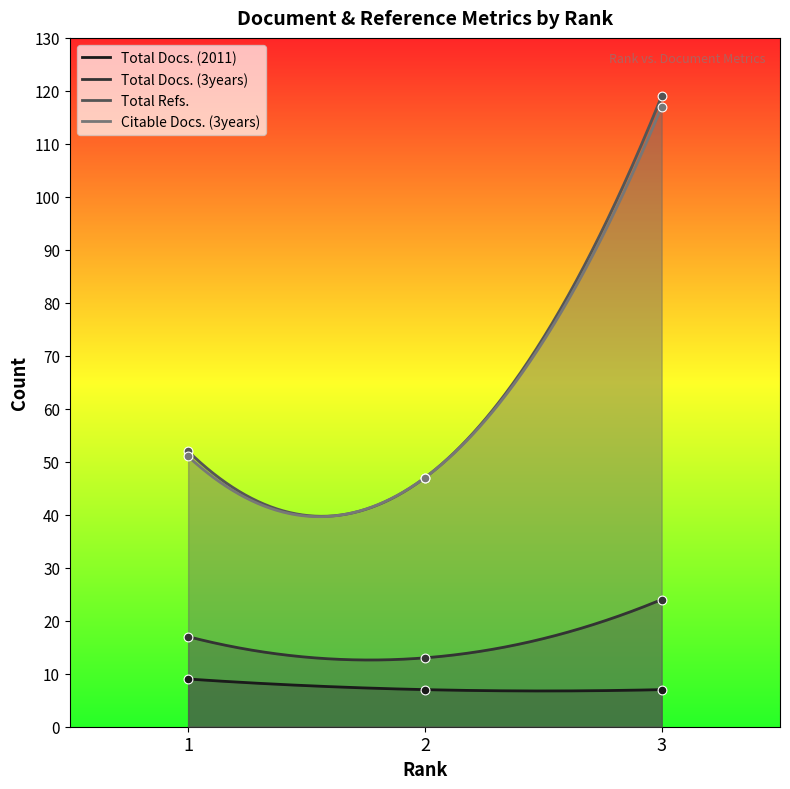

What are all the series names shown in the legend?

Total Docs. (2011), Total Docs. (3years), Total Refs., Citable Docs. (3years)